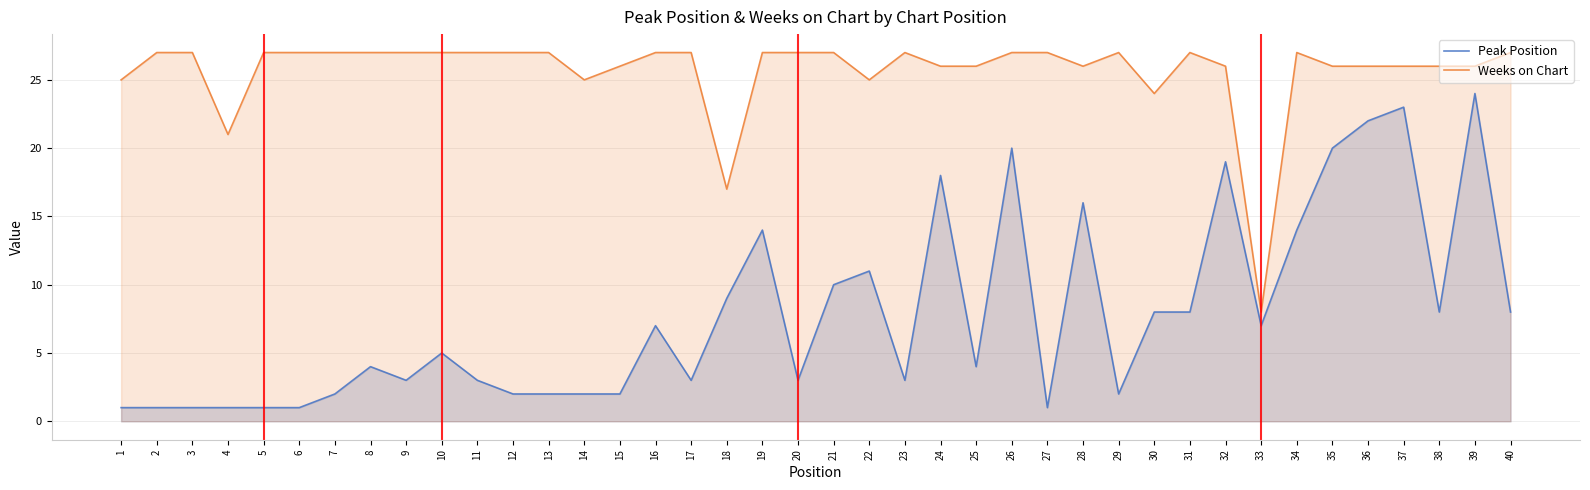

The Peak Position series shows 19 at 32. True or false?

True